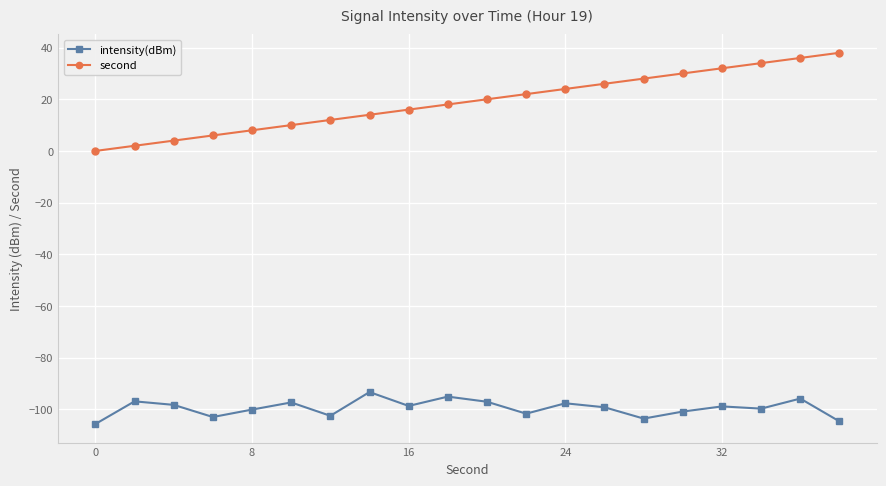

What is the average value of the second series?

19.0